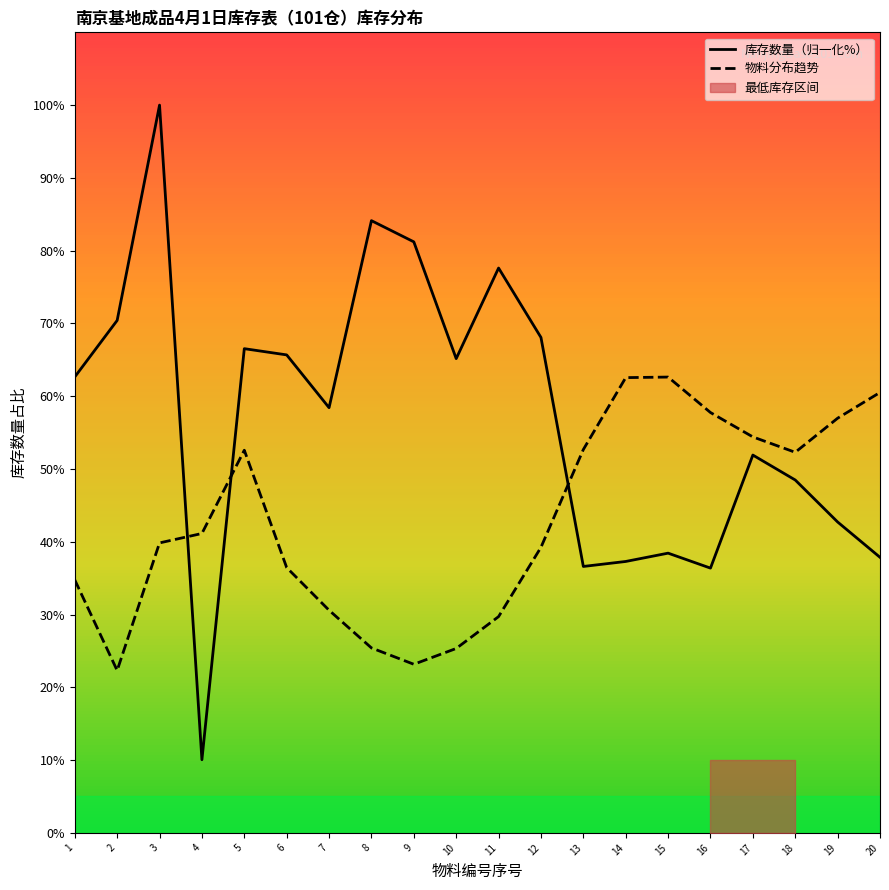

How many lines are shown in the chart?

2